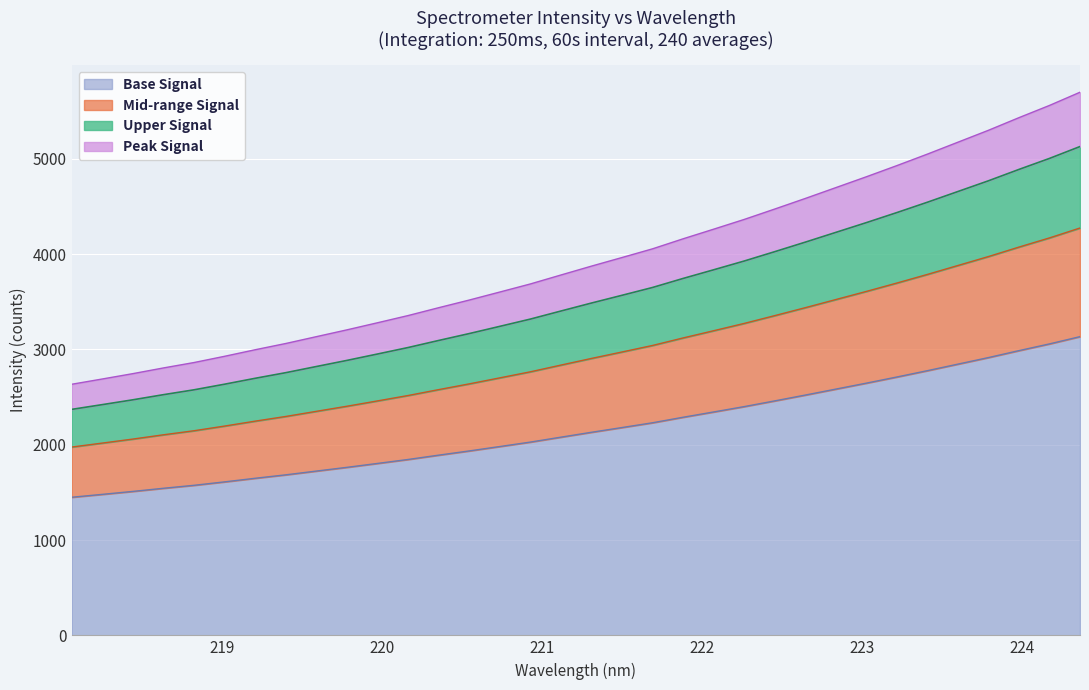

What is the minimum value for Base Signal?

1449.1